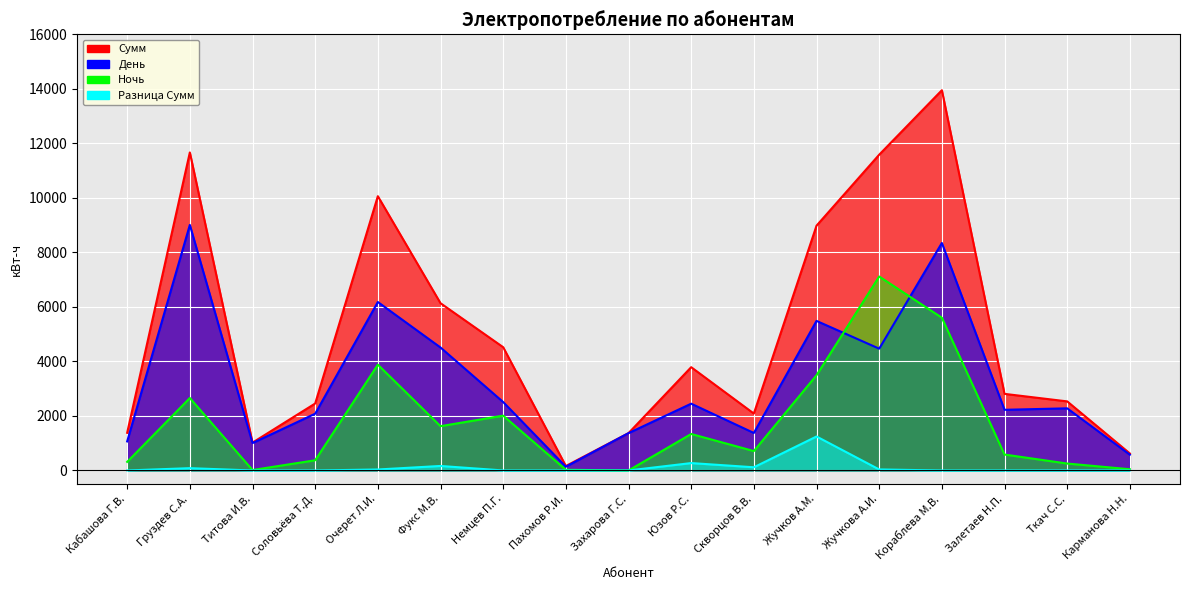

Which series has the largest total across all categories?

Сумм